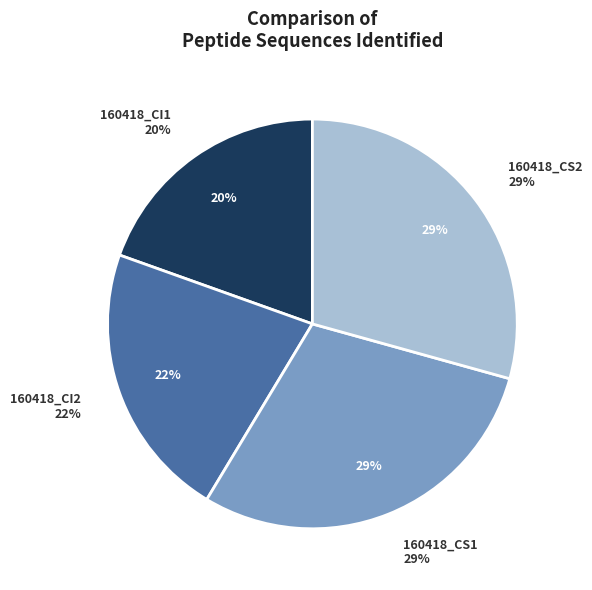

To the nearest percent, what is the average slice percentage?

25%